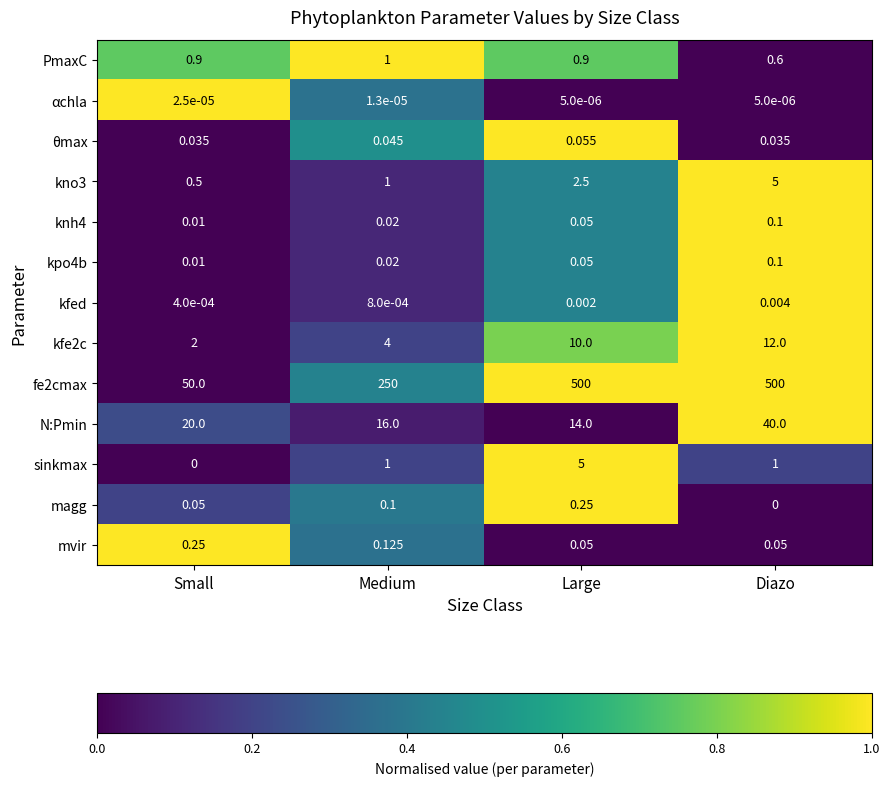

Between Large and Diazo, which series saw the biggest shift?

N:Pmin